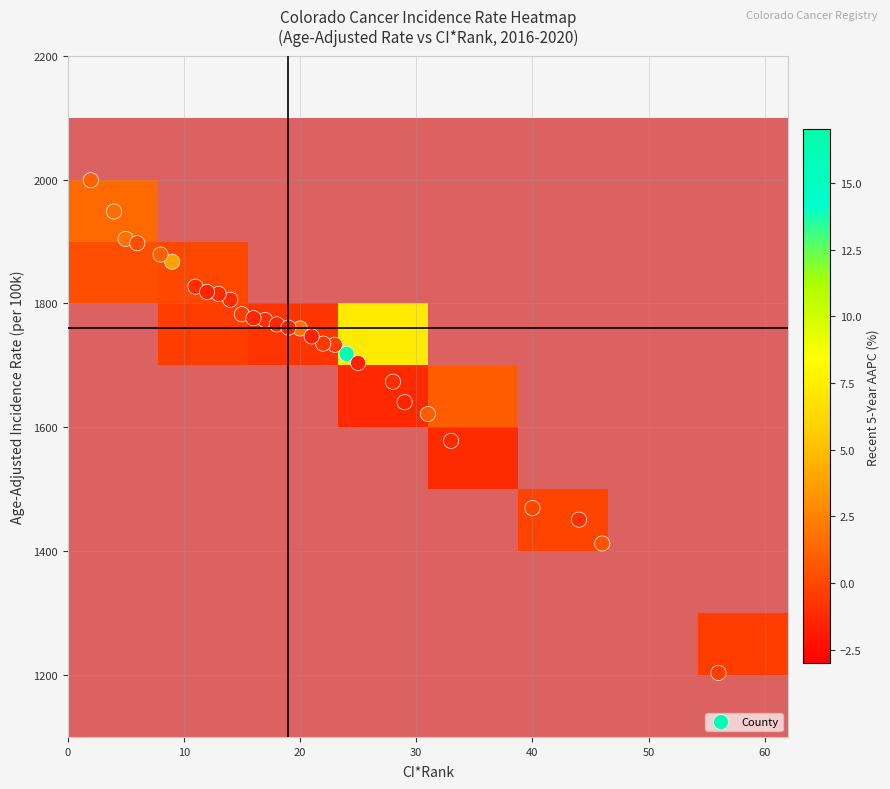

What is the range of Y values (max minus min)?

795.6